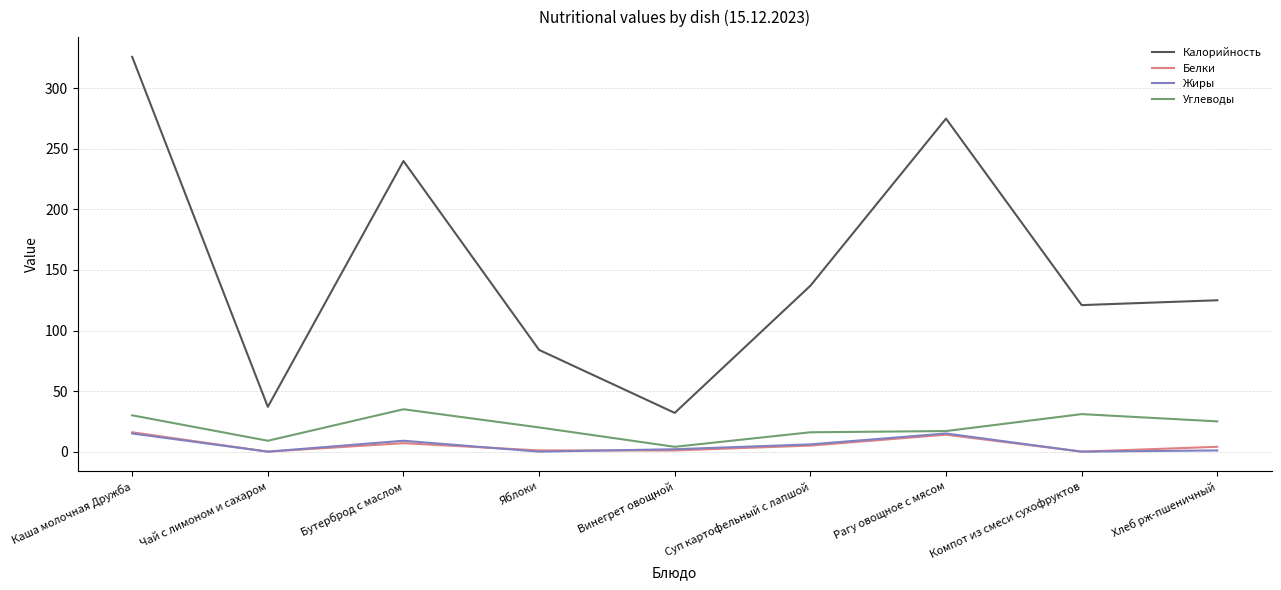

Which category has the highest value in the Углеводы series?

Бутерброд с маслом